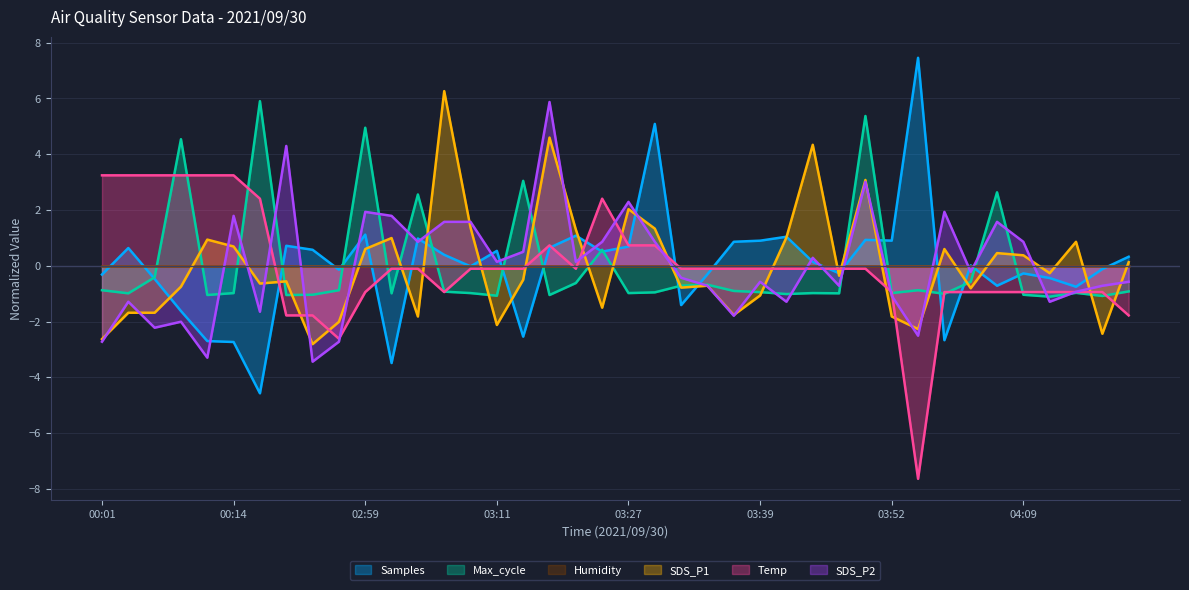

What is the spread (max minus min) of values at 00:04?

4.9